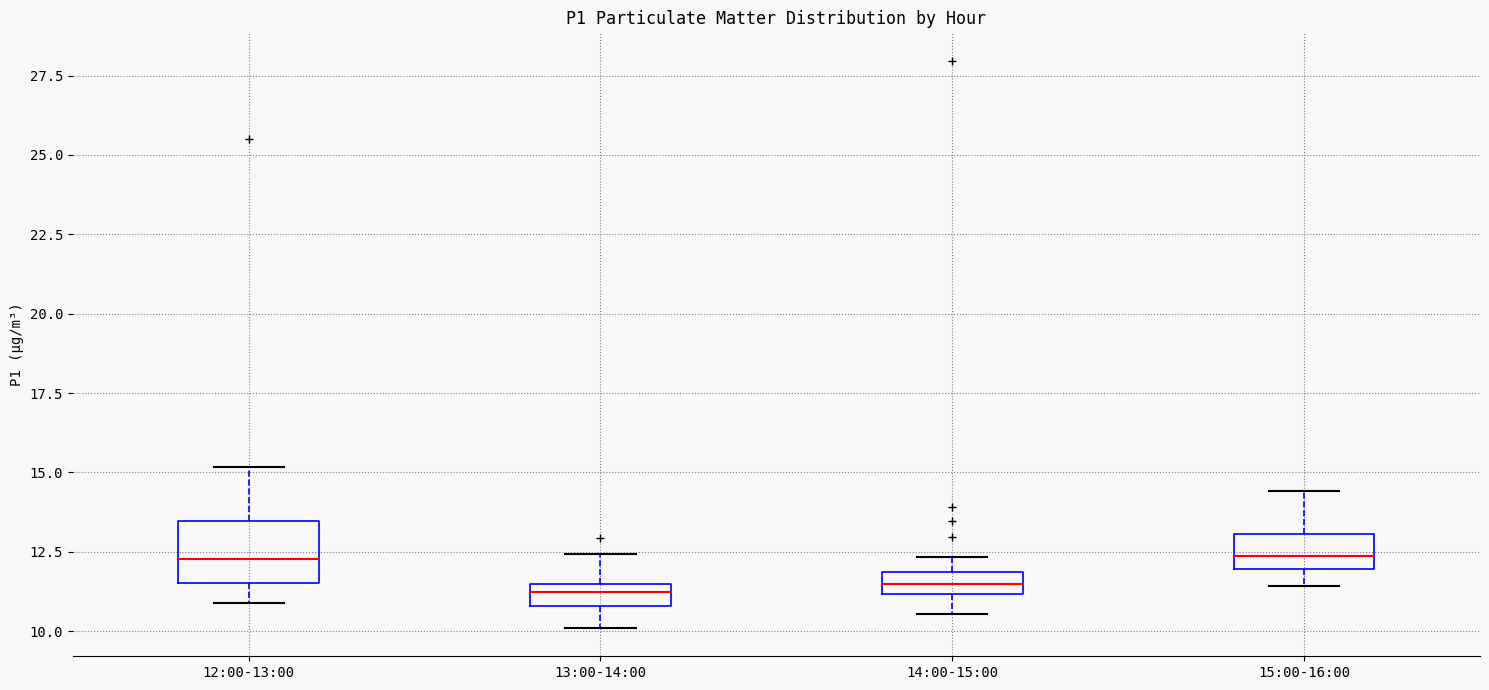

Which box is the tallest, from its lower edge to its upper edge?

12:00-13:00